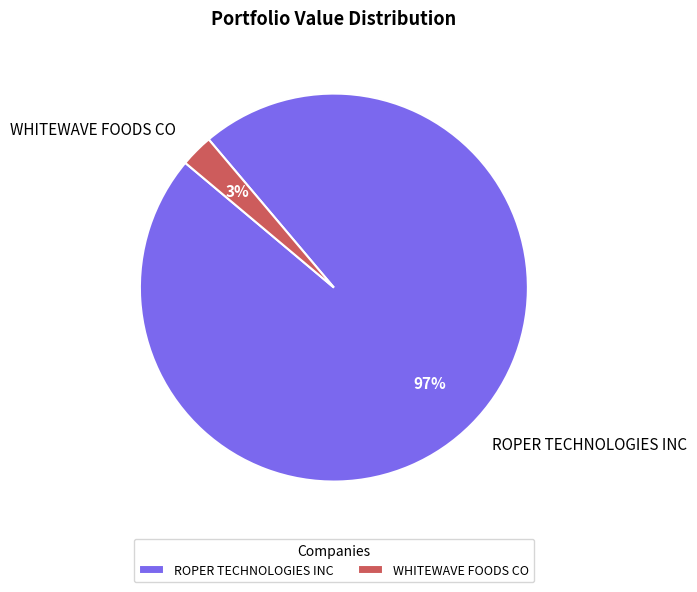

Count the number of slices in the pie.

2